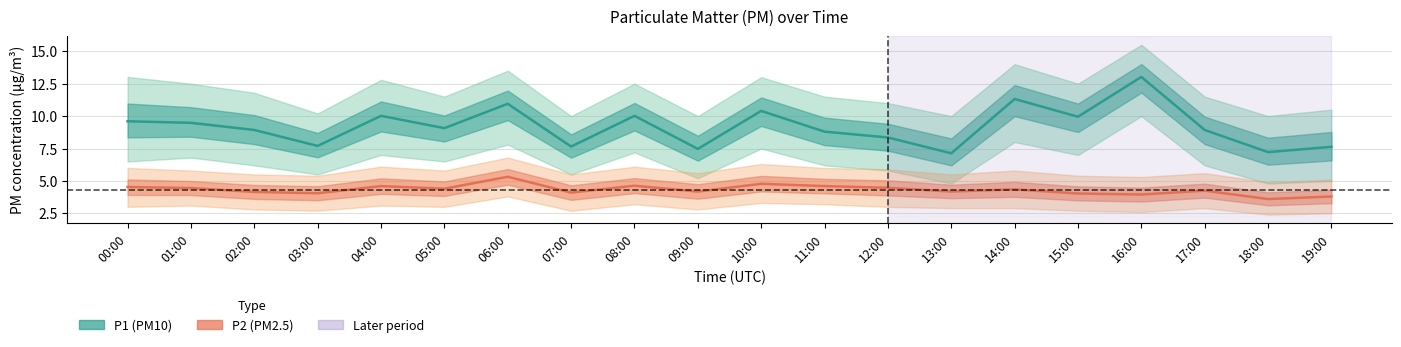

How many distinct data groups are displayed?

2